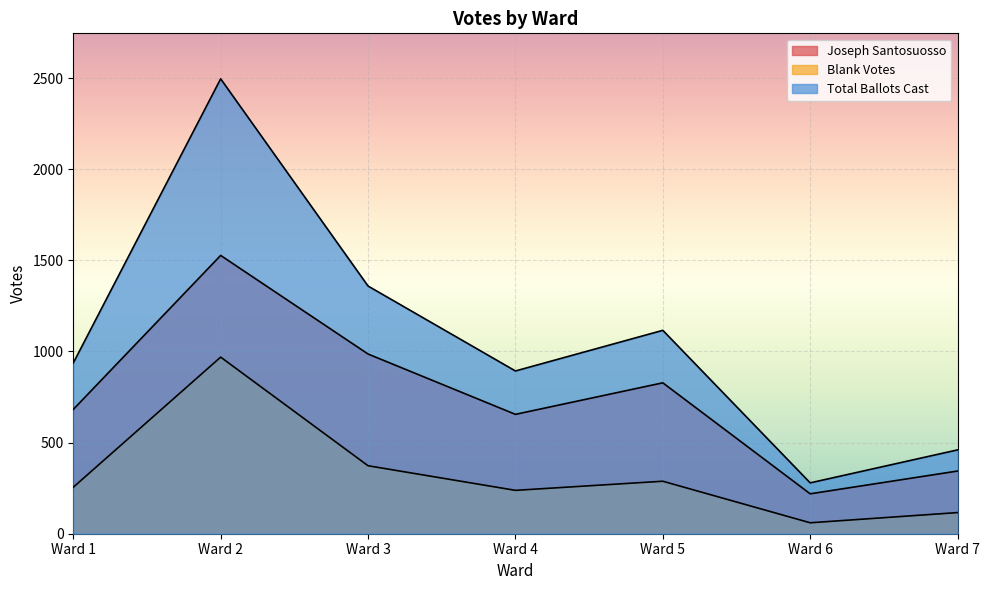

True or false: Joseph Santosuosso and Blank Votes cross at least once.

False